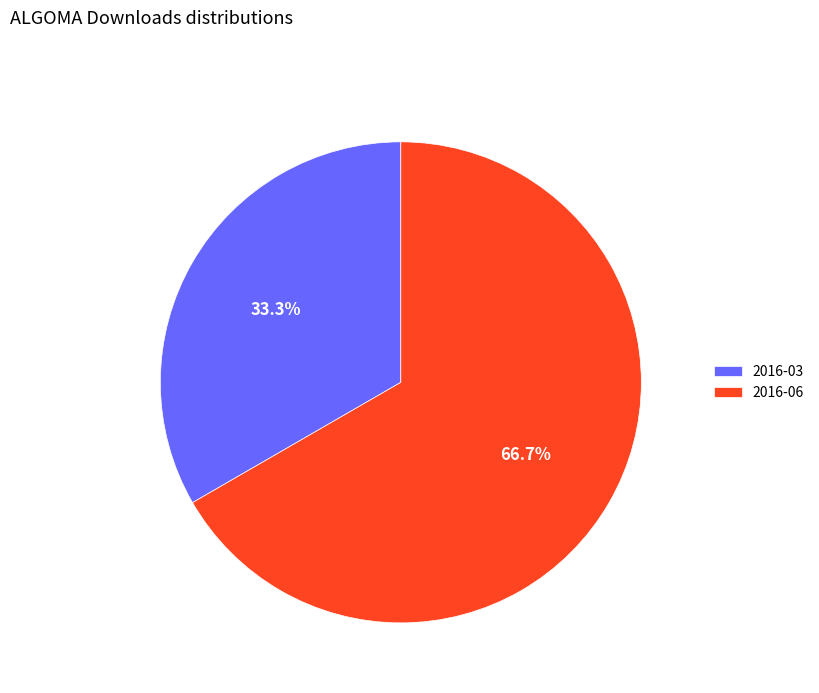

What percentage do 2016-03 and 2016-06 together represent?

100.0%